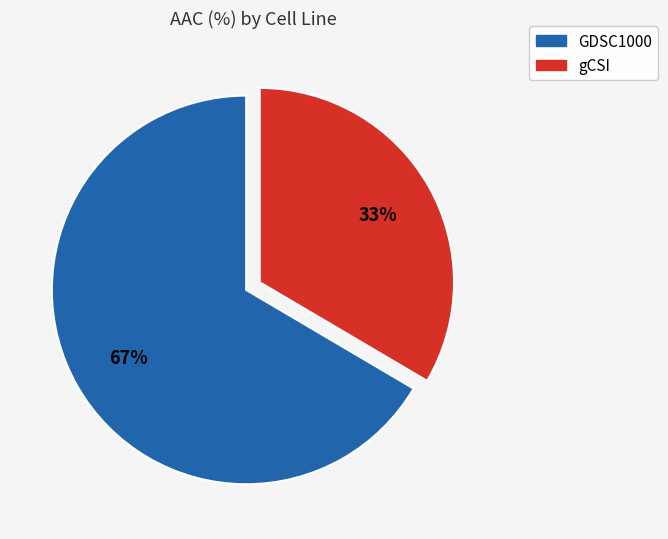

Is the sum of GDSC1000 and gCSI greater than half?

Yes